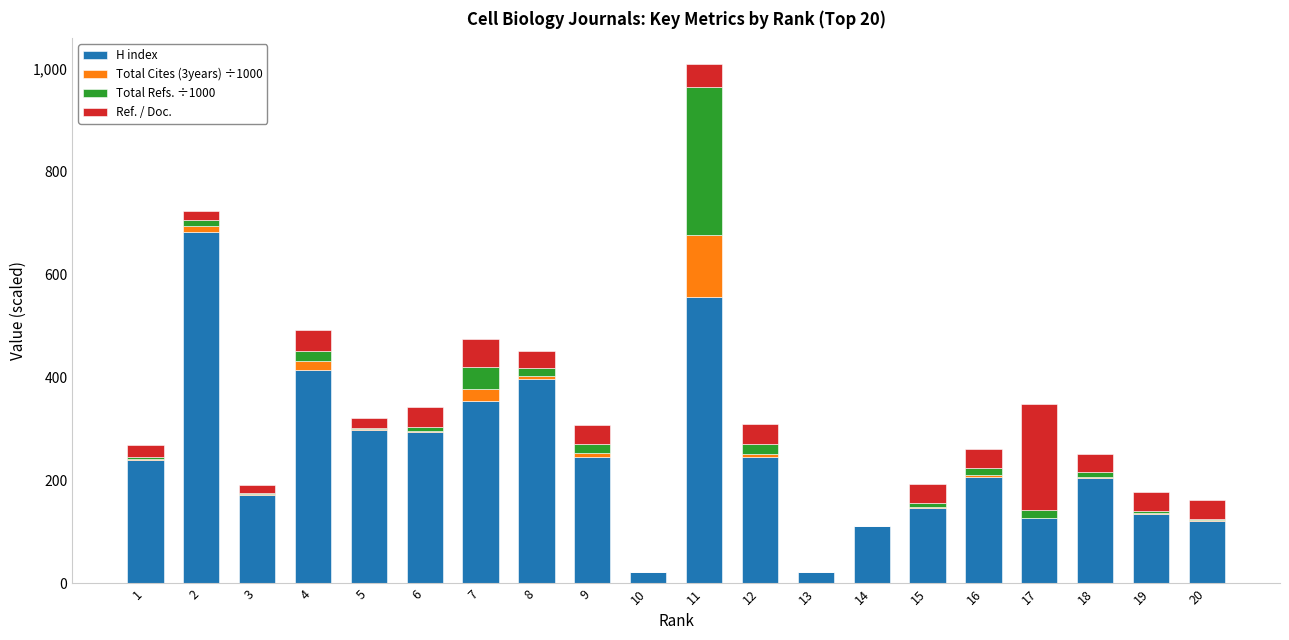

Does the chart contain stacked bars?

Yes